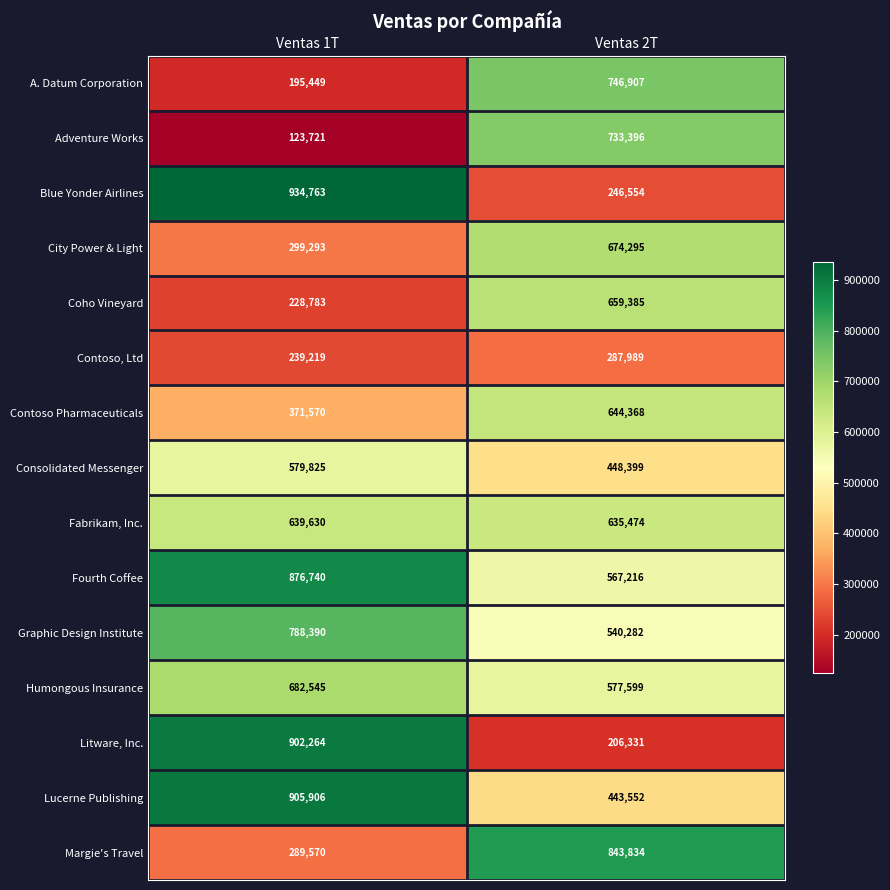

What is the minimum value shown in the chart?

123721